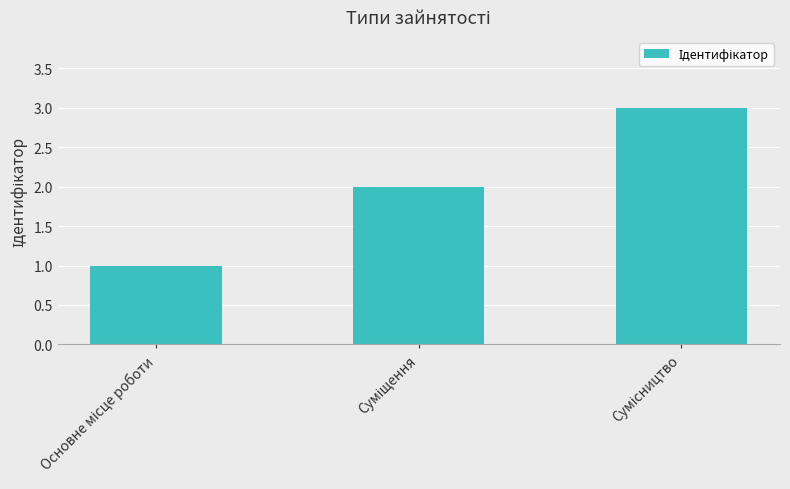

Reading right to left, extract all data points from this chart.

3	2	1